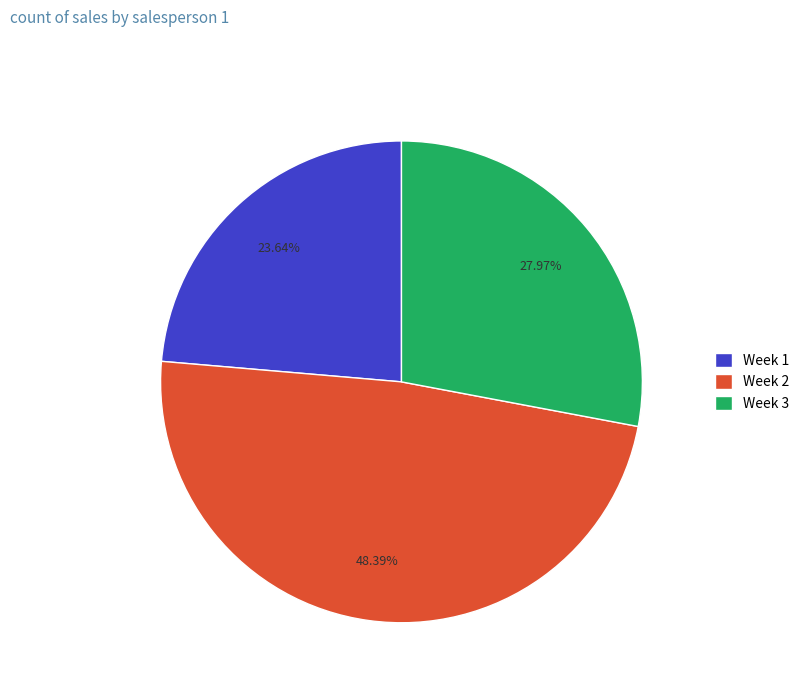

Which slice is the smallest?

Week 1